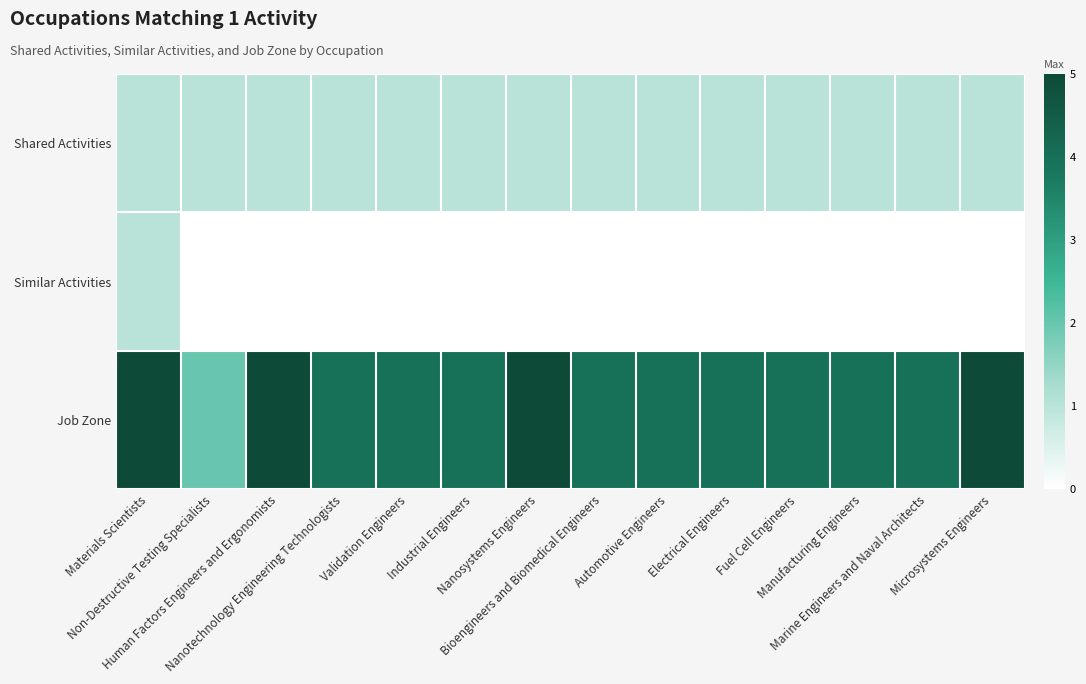

Which series has the largest total across all categories?

Job Zone